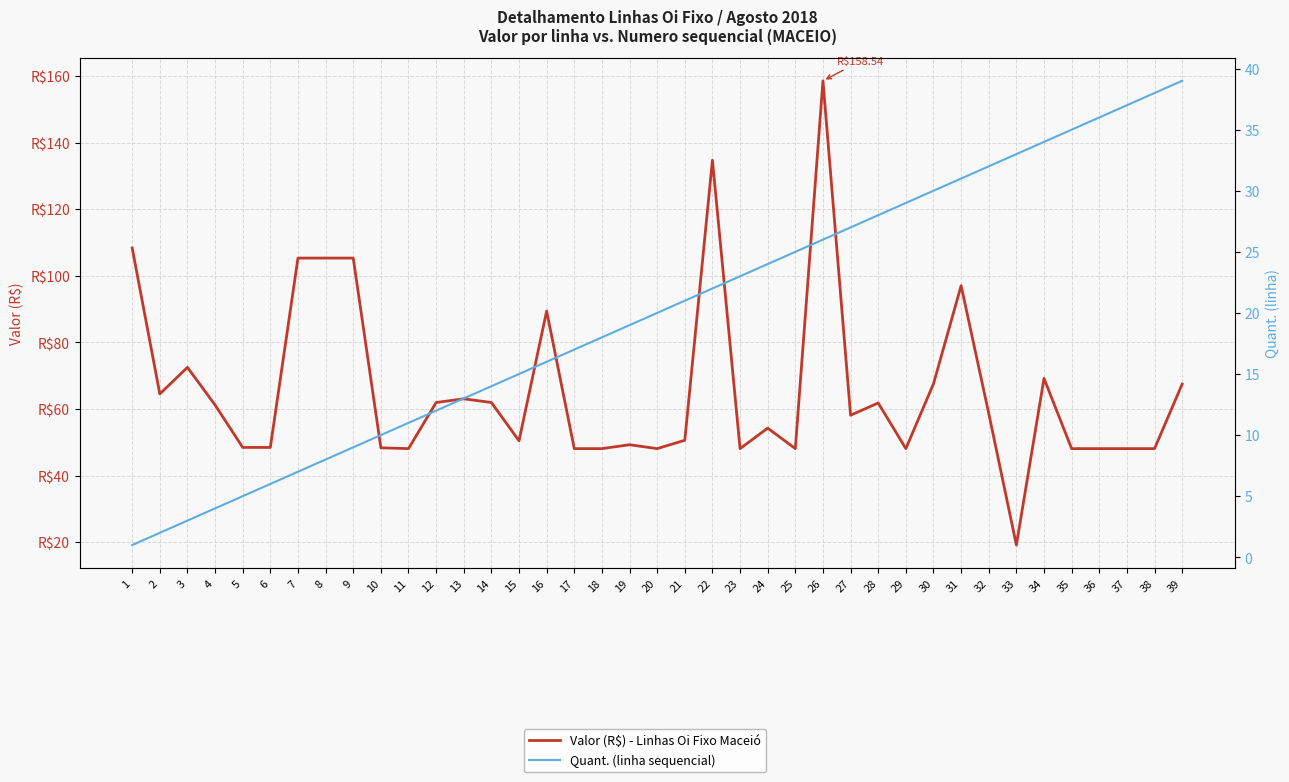

What is the sum of the Quant. (linha sequencial) values at 28 and 3?

31.0